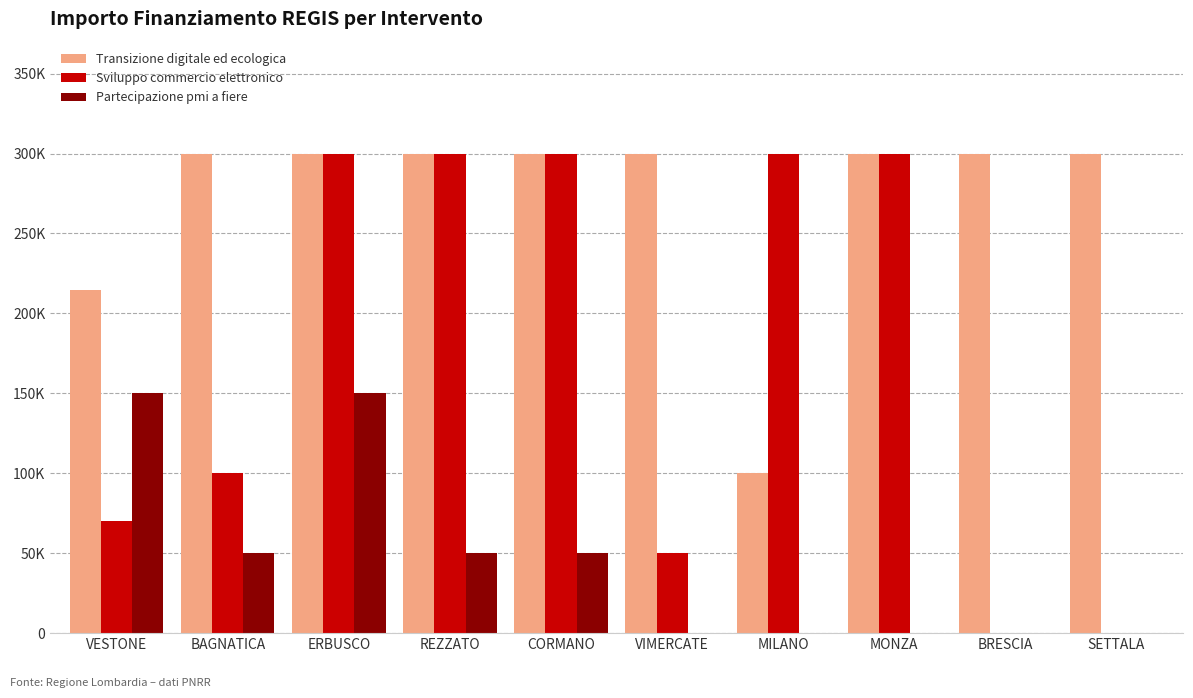

Are the bars grouped side by side (vs. stacked)?

Yes